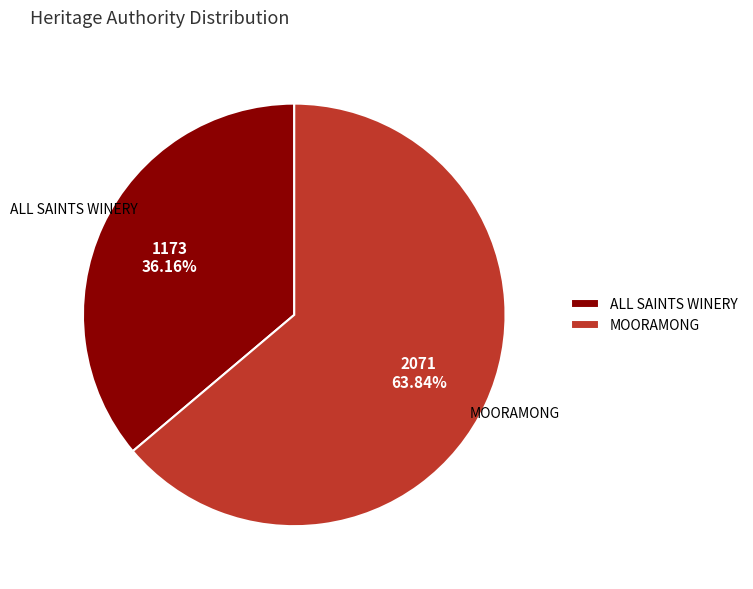

Approximately how many times larger is the value at ALL SAINTS WINERY compared to MOORAMONG?

0.6